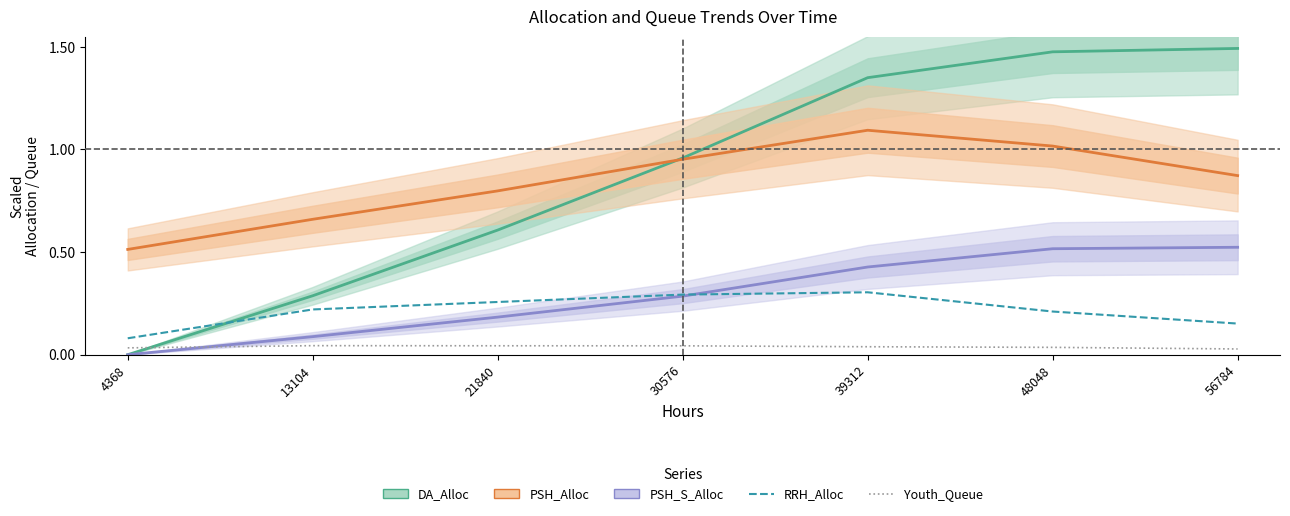

Does the chart have visible grid lines?

No